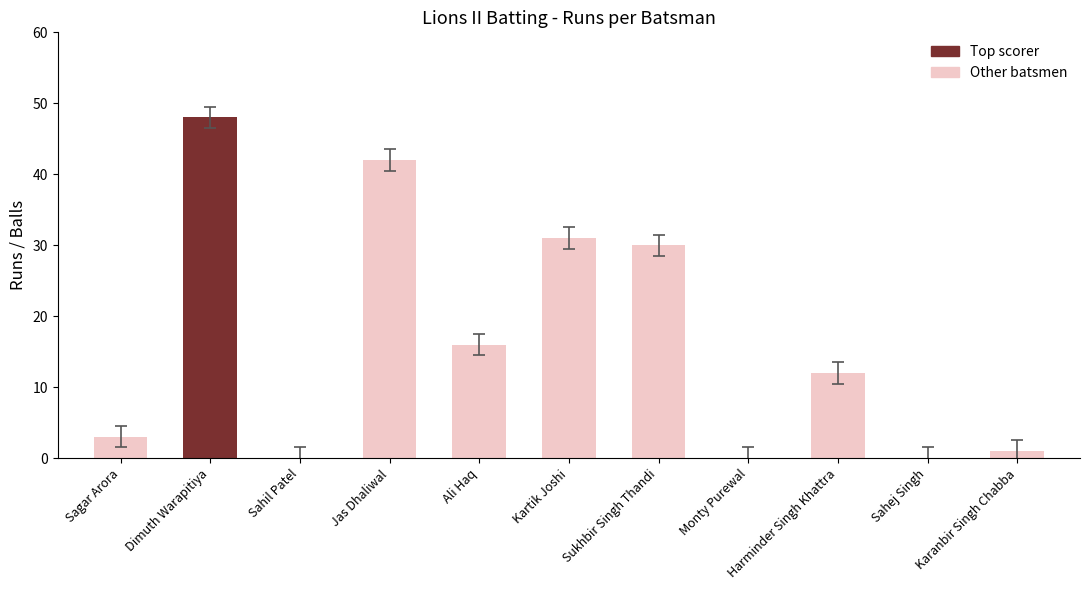

The value of Balls at Dimuth Warapitiya is 49.5. True or false?

True